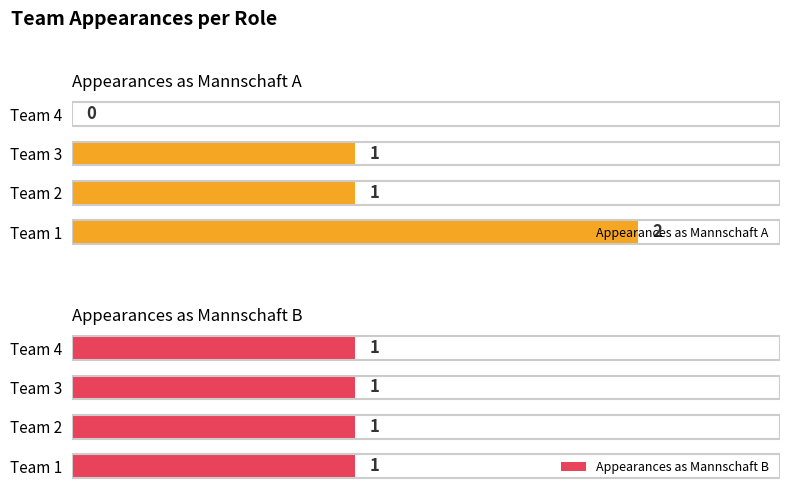

What is the difference between the maximum and minimum values in the Appearances as Mannschaft A series?

2.0